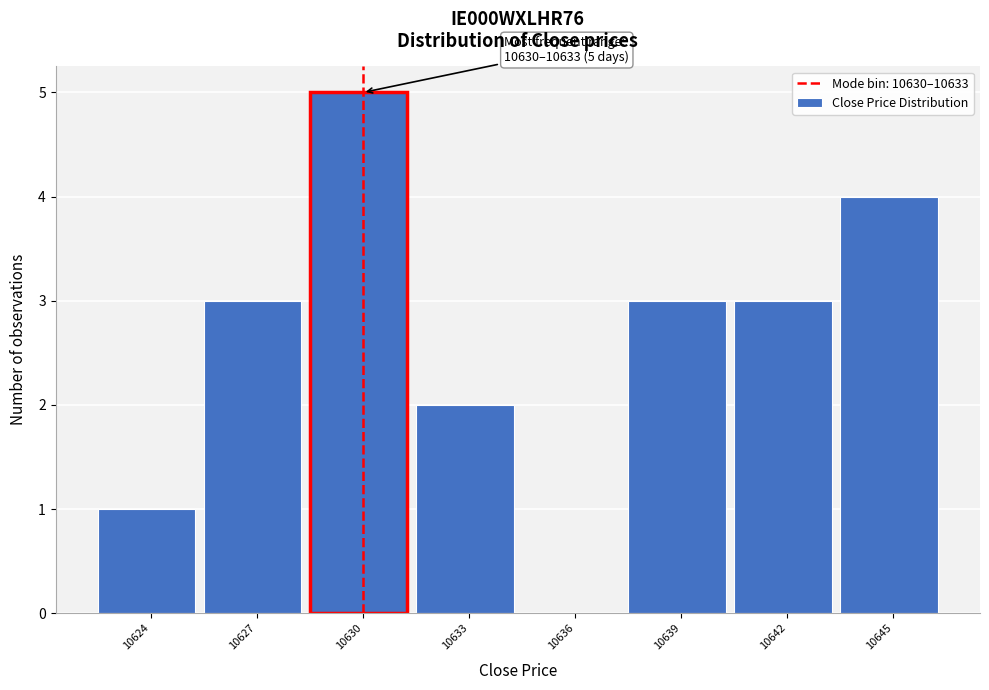

Reading left to right, extract all data points from this chart.

10624=1	10627=3	10630=5	10633=2	10636=0	10639=3	10642=3	10645=4